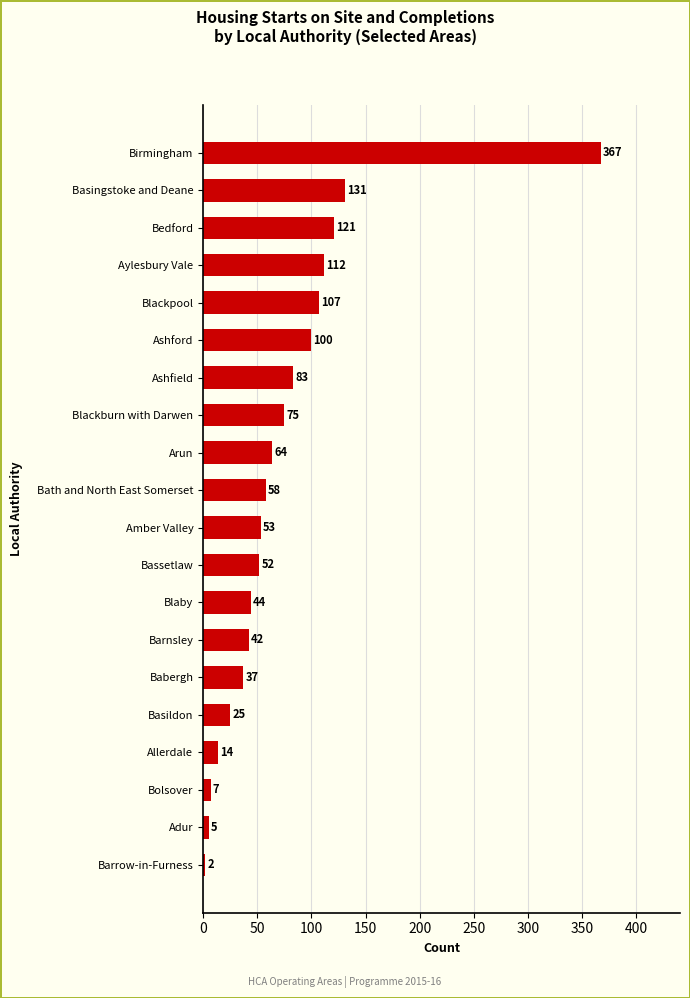

The chart shows a value of 100 at Blackburn with Darwen. True or false?

False